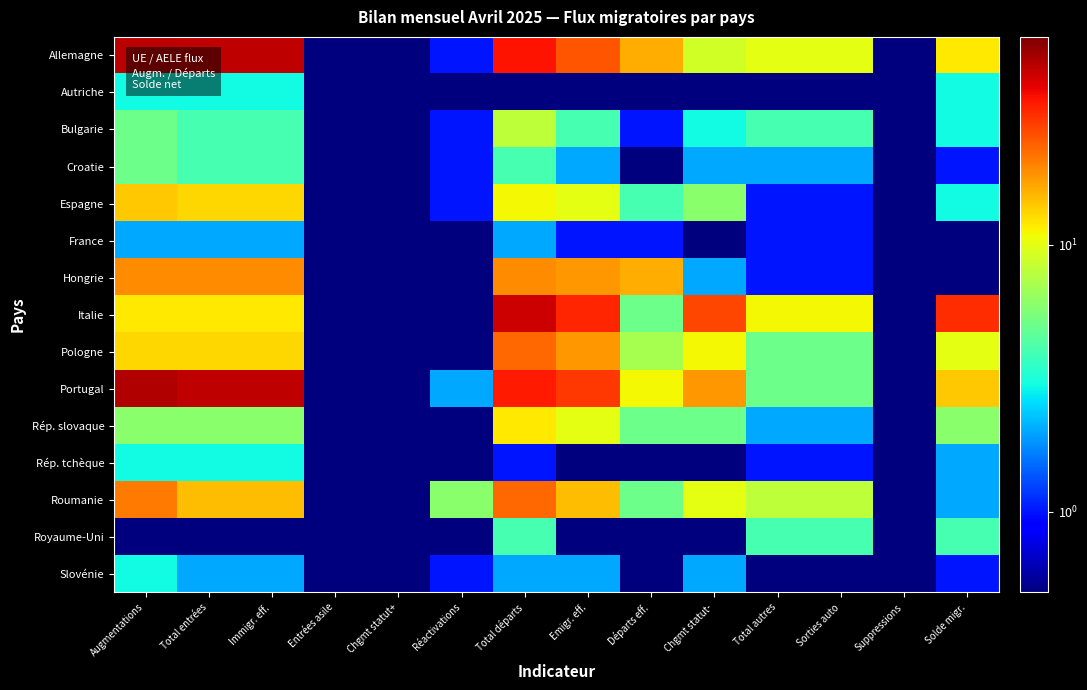

Which series has the largest total across all categories?

Portugal